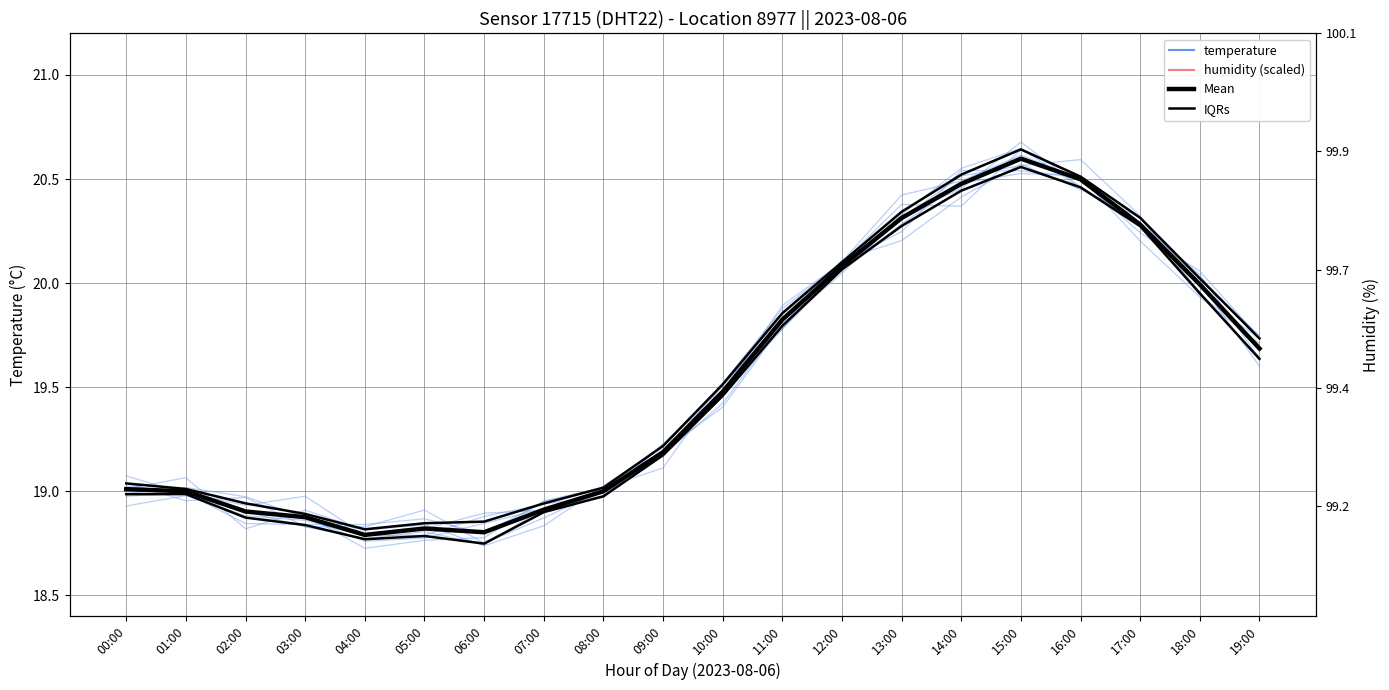

What is the difference between the maximum and second lowest values in the Mean series?

1.8